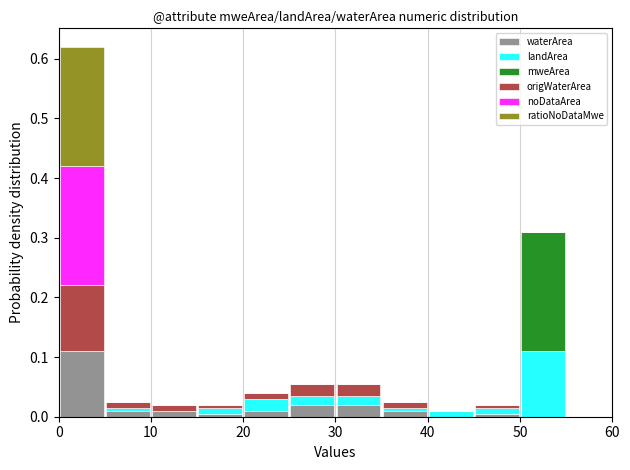

Reading left to right, transcribe this chart: for each stacked bar, give the range it covers on the x-axis and its total height. The values are not printed on the chart, so give them approximately, as read against the axis.

0 to 5: 0.62
5 to 10: 0.03
10 to 15: 0.02
15 to 20: 0.02
20 to 25: 0.04
25 to 30: 0.06
30 to 35: 0.06
35 to 40: 0.03
40 to 45: under 0.01
45 to 50: 0.02
50 to 55: 0.31
55 to 60: 0